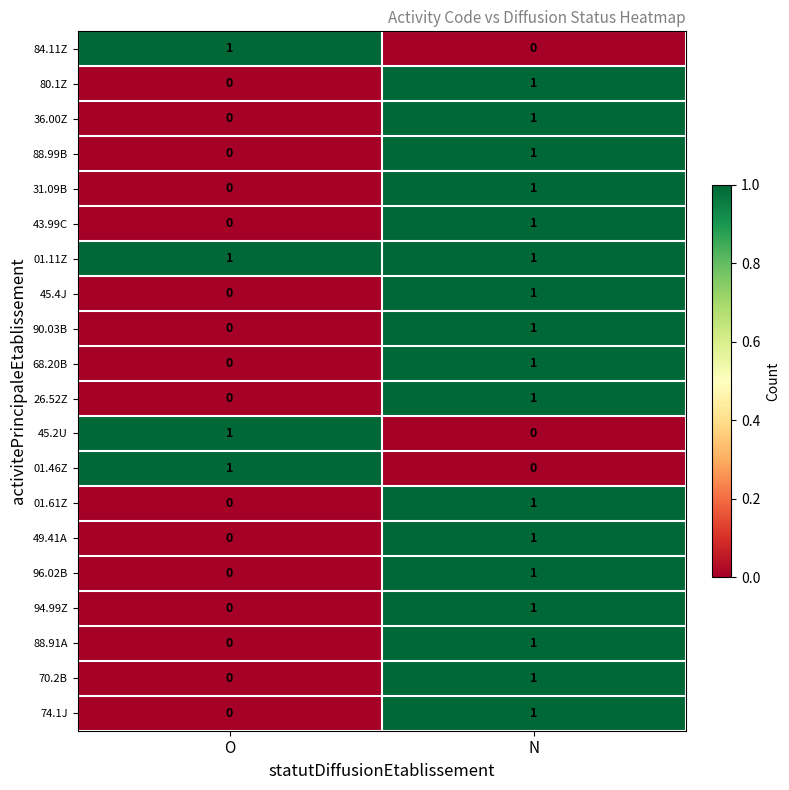

Is it true that 90.03B equals 1 at N?

True